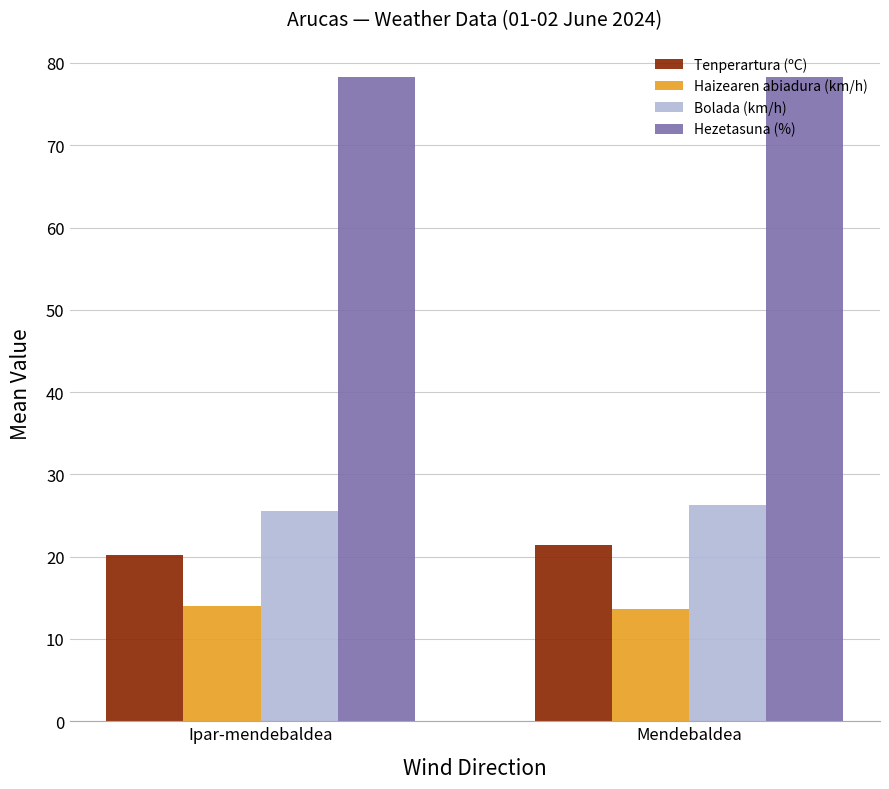

What is the value of the Tenperartura (ºC) bar at the 1st from the left?

20.2